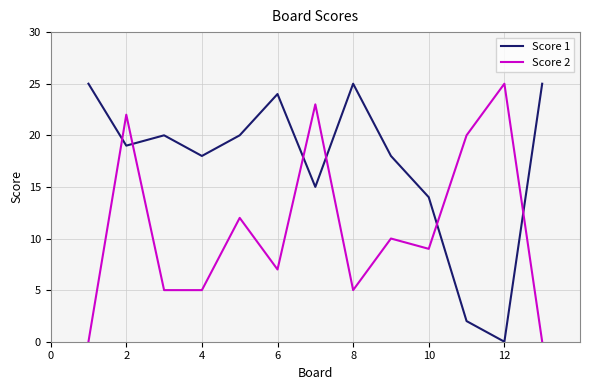

Rank the series by their average value, from lowest to highest.

Score 2, Score 1